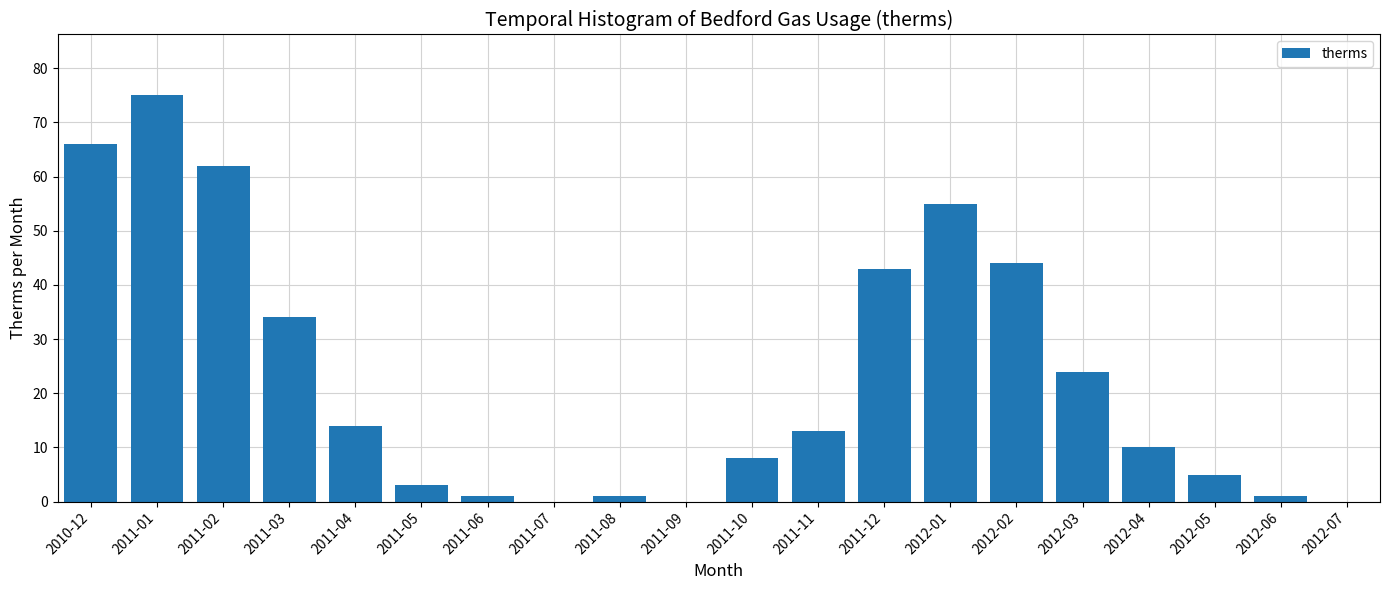

Reading left to right, list all the values displayed in this chart.

2010-12=66	2011-01=75	2011-02=62	2011-03=34	2011-04=14	2011-05=3	2011-06=1	2011-07=0	2011-08=1	2011-09=0	2011-10=8	2011-11=13	2011-12=43	2012-01=55	2012-02=44	2012-03=24	2012-04=10	2012-05=5	2012-06=1	2012-07=0